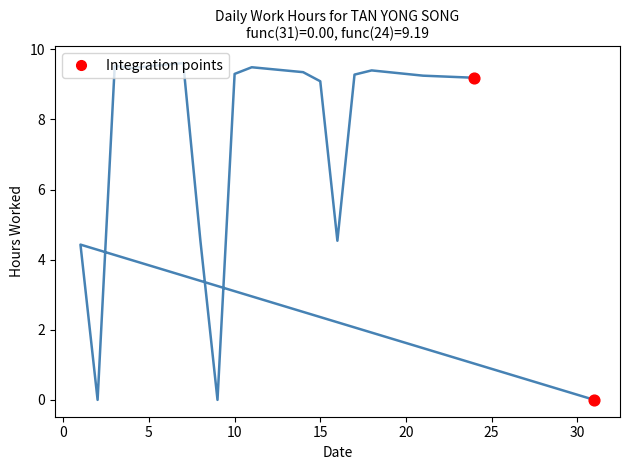

Which has a higher value, 18 or 3?

3